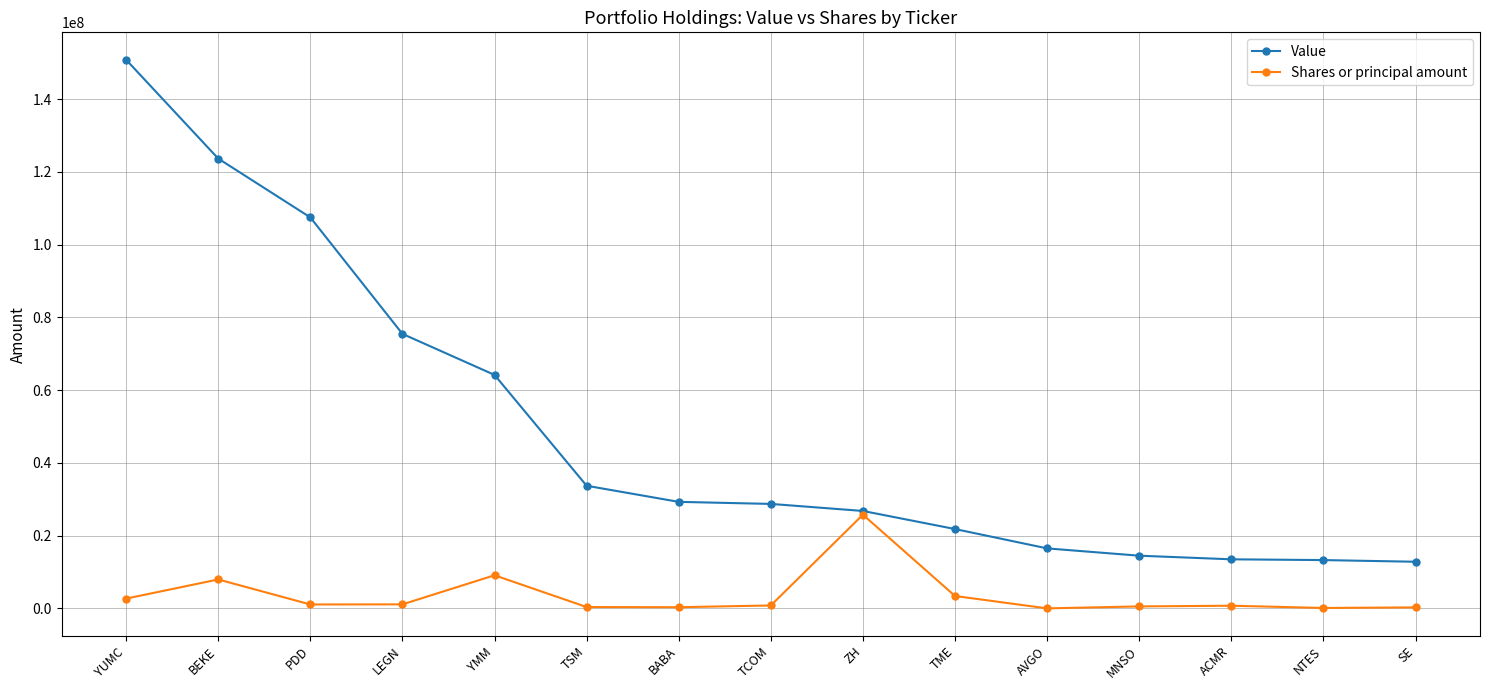

How many categories are shown in the chart?

15